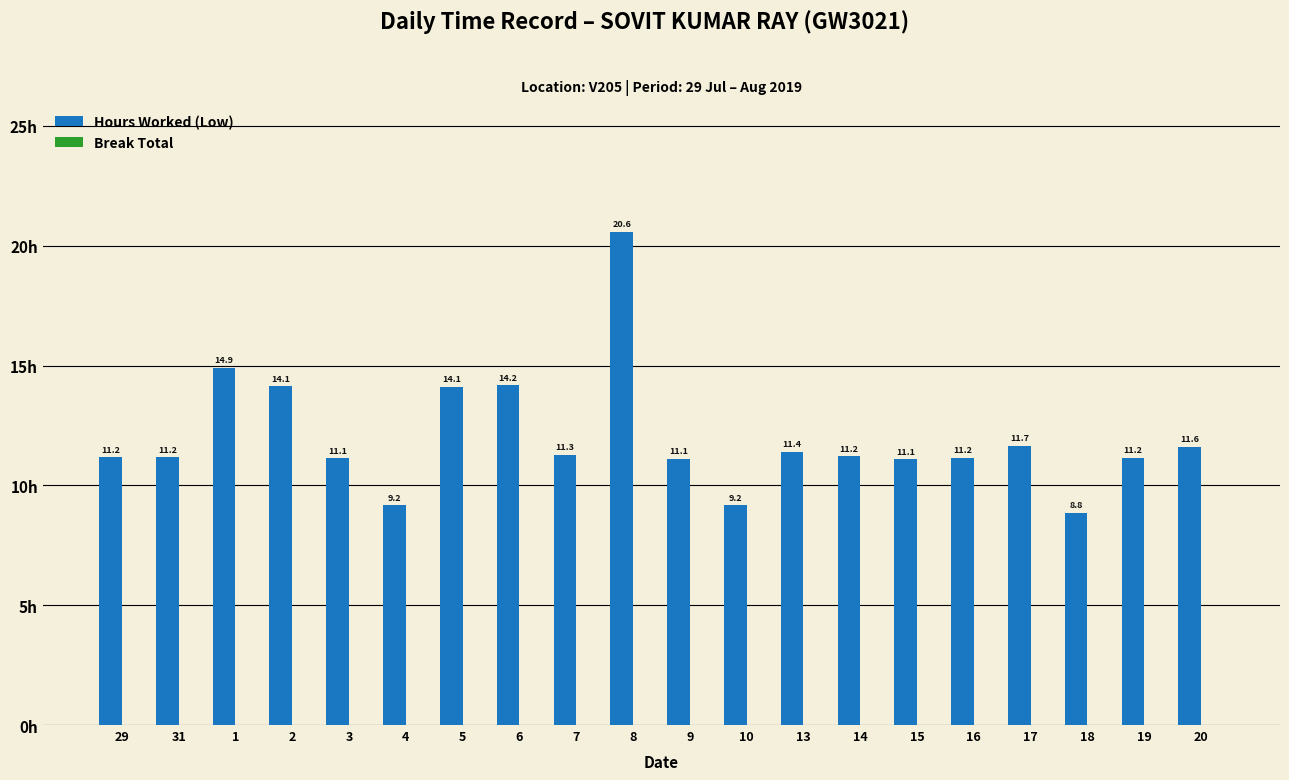

Which has a higher value, 1 or 8?

8